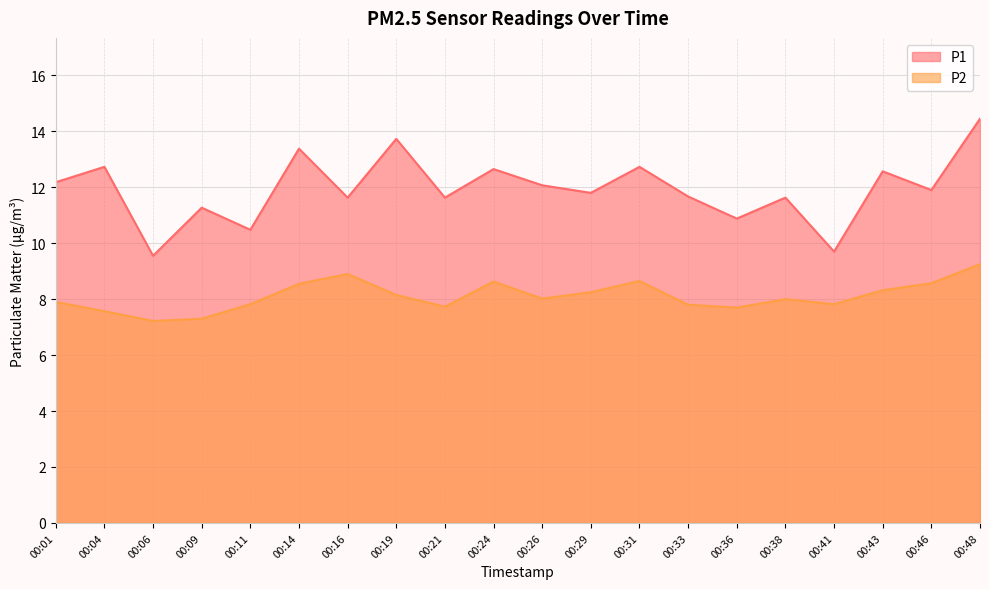

What is the maximum value for P2?

9.2